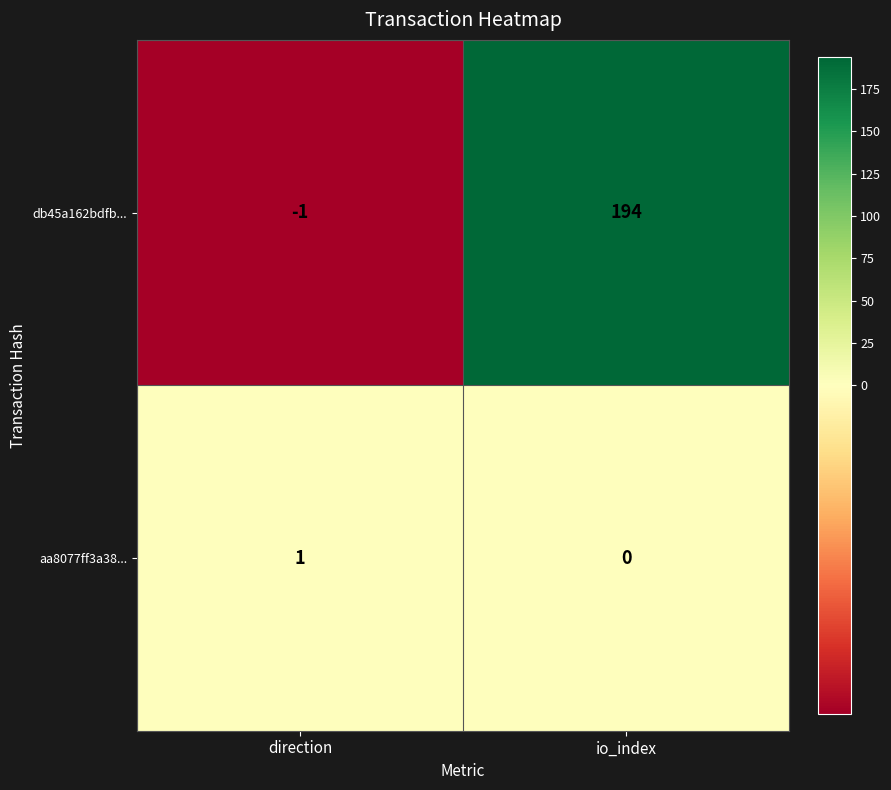

Which label corresponds to the largest value in the chart?

io_index